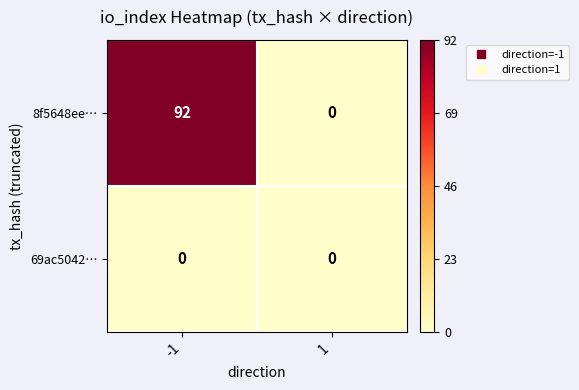

Which series has the largest range (max minus min)?

8f5648ee…